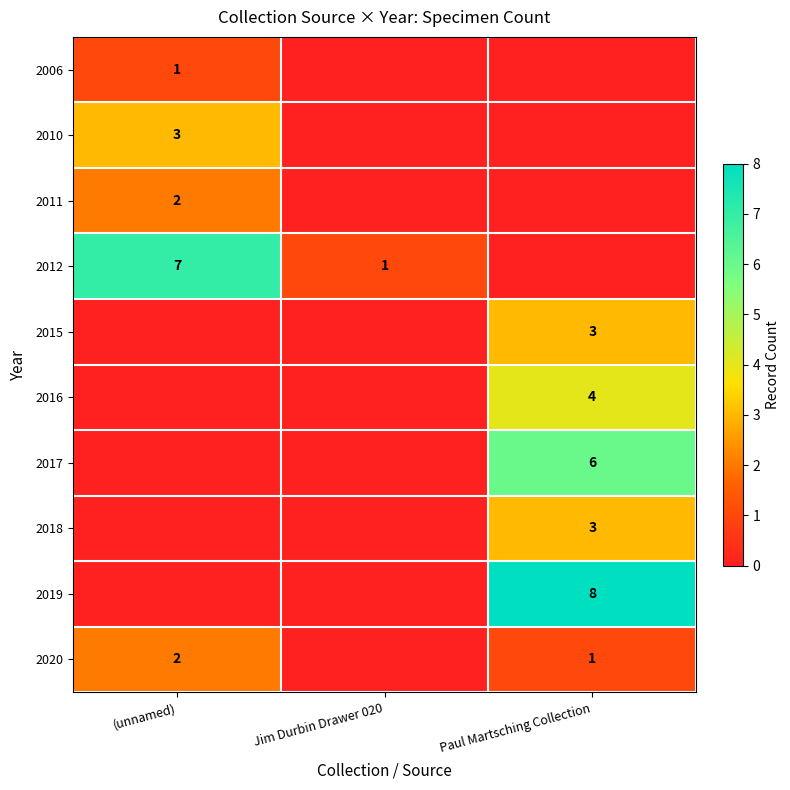

What is the difference between the highest and lowest values at (unnamed)?

7